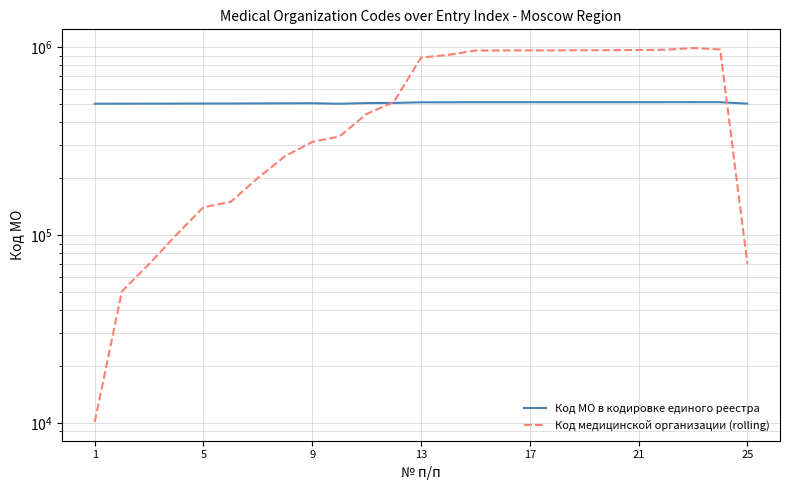

True or false: Код медицинской организации (rolling) has a value of 49127 at 25.

False